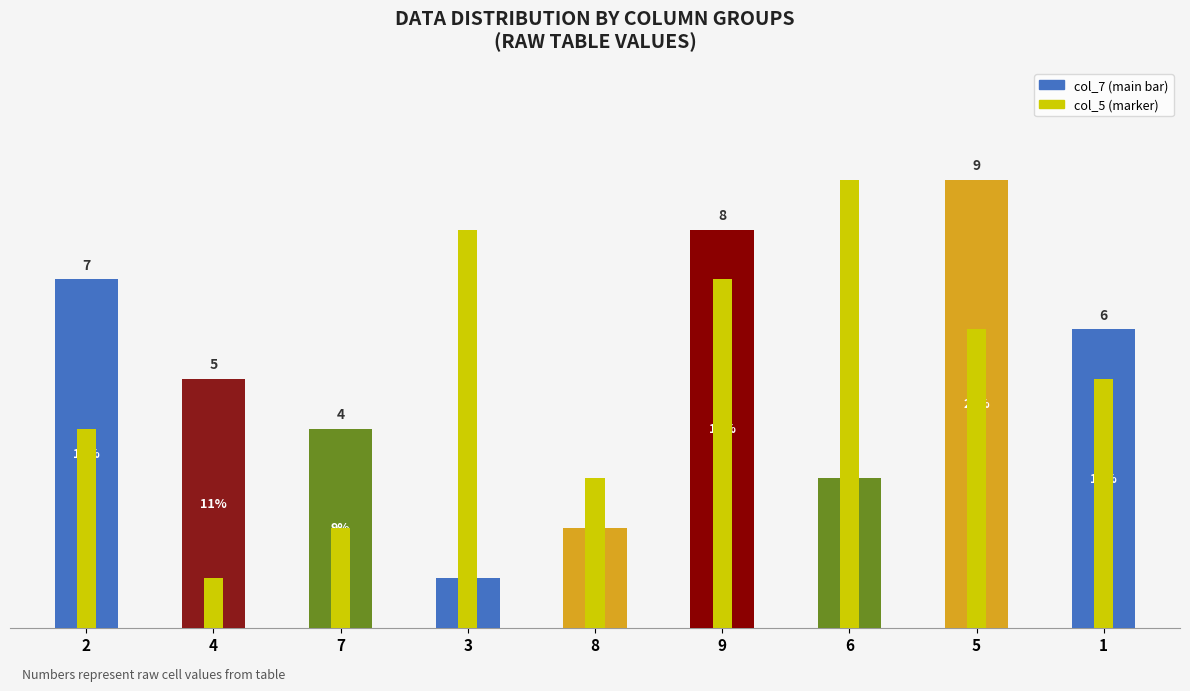

Reading left to right, what are all the values shown in this chart?

col_7: 7	5	4	1	2	8	3	9	6
col_5: 4	1	2	8	3	7	9	6	5